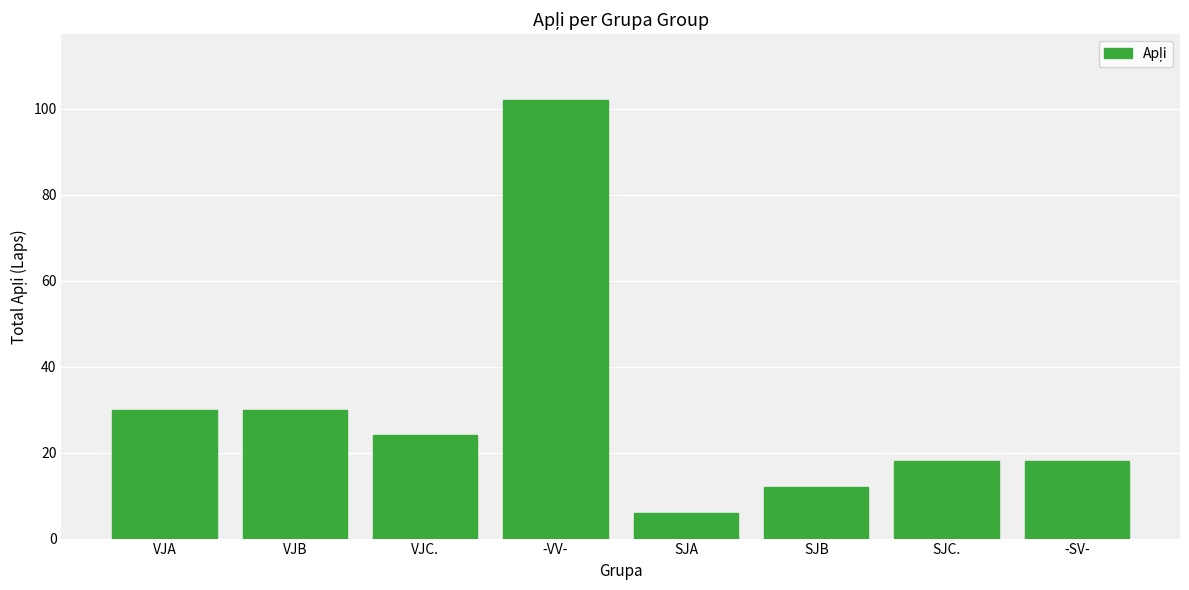

What value does the data have at SJA?

6